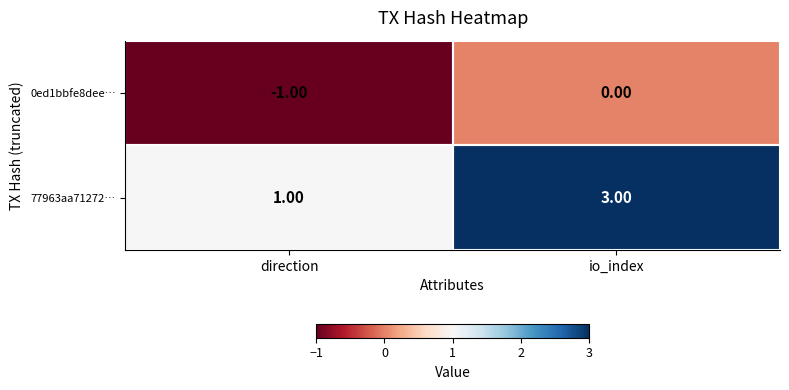

List the series in order of their overall mean, lowest first.

0ed1bbfe8dee…, 77963aa71272…